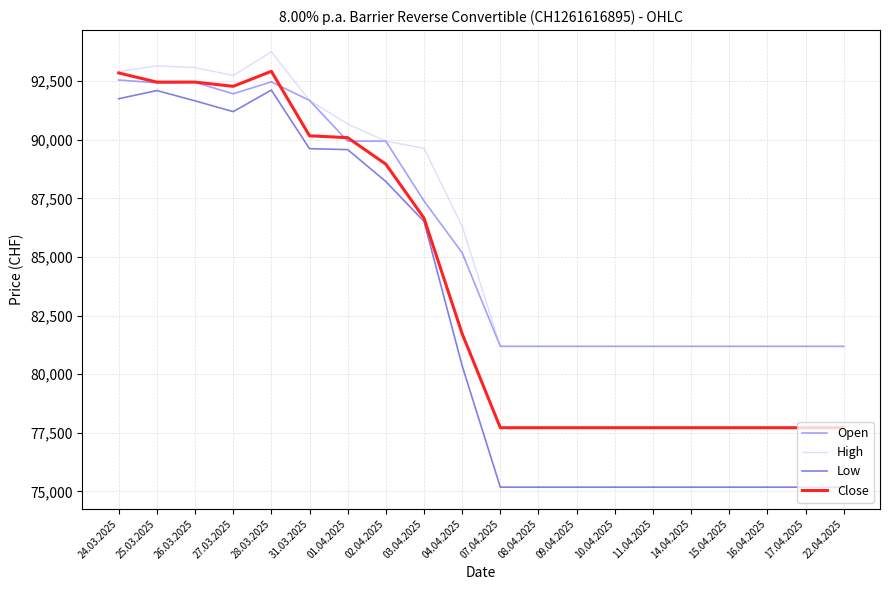

What is the approximate value of High at 04.04.2025, to the nearest 50?

86300